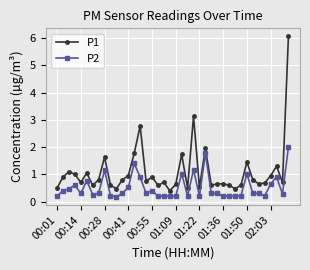

What is the average value of the P2 series?

0.5